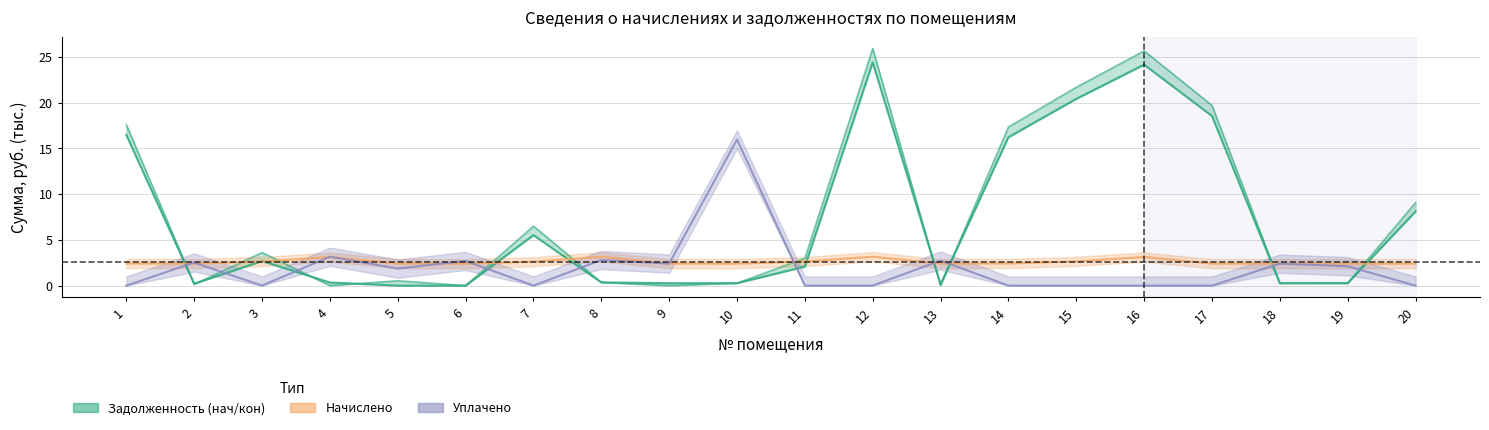

Which series has the largest total across all categories?

задолженность (кон)